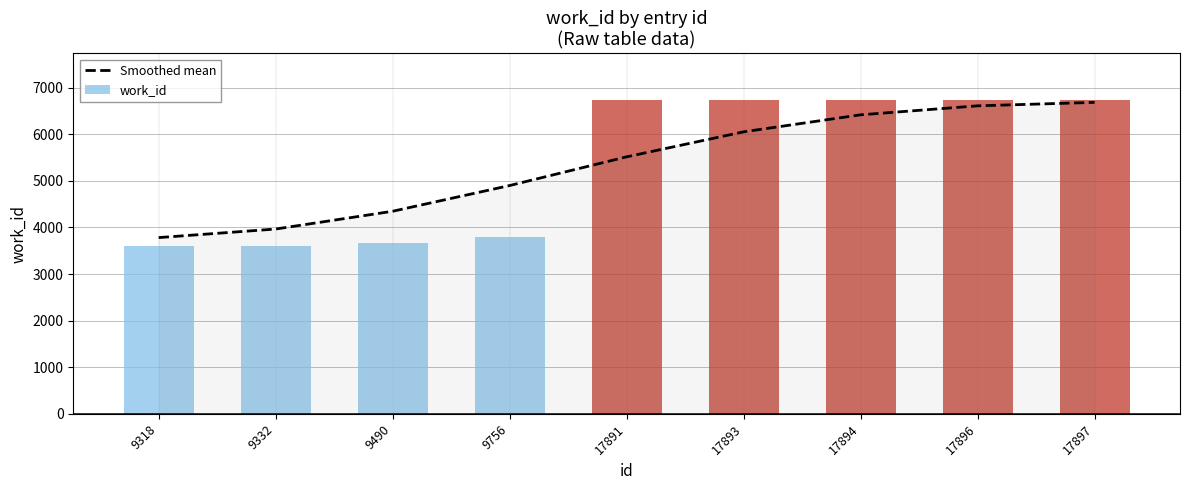

At how many categories does at least one series exceed 3670?

9